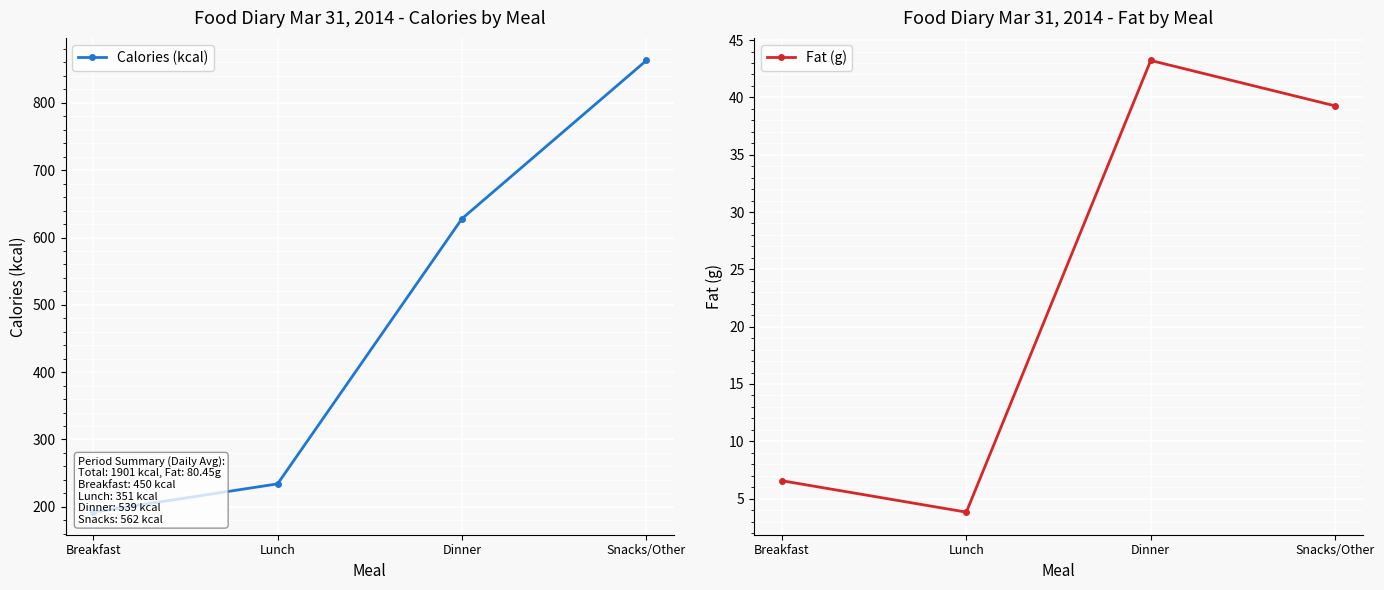

What are all the series names shown in the legend?

Calories (kcal), Fat (g)